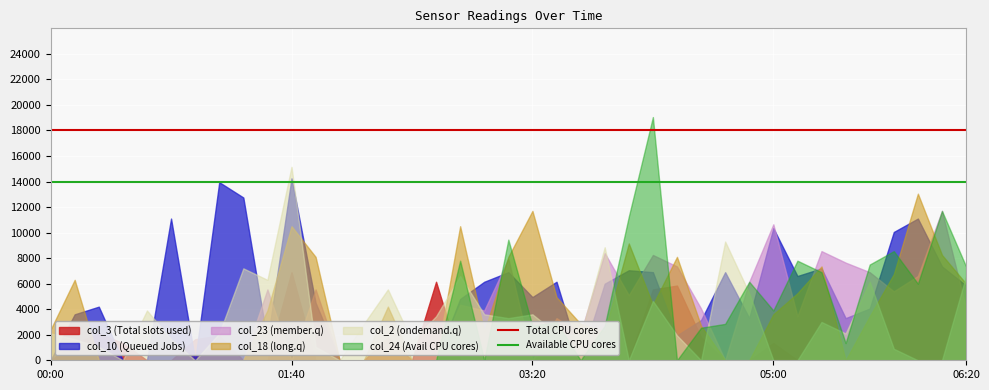

How many lines are shown in the chart?

6